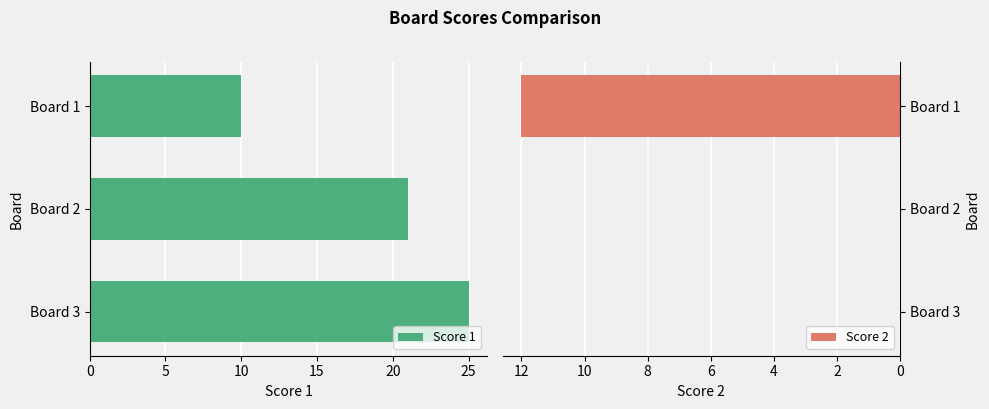

Which series has the largest total across all categories?

Score 1